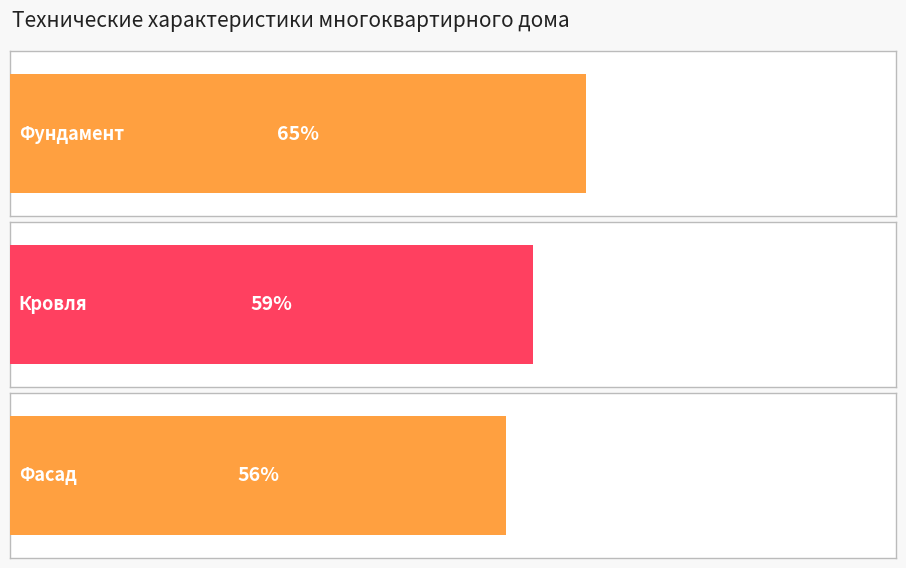

The chart shows a value of 59 at Кровля. True or false?

True